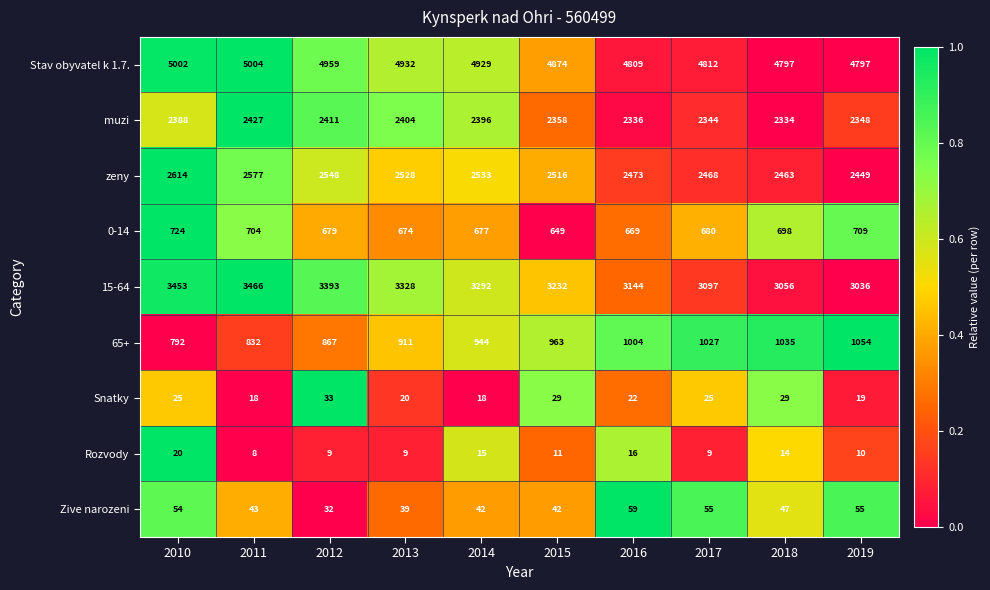

True or false: Stav obyvatel k 1.7. has a value of 1574 at 2010.

False